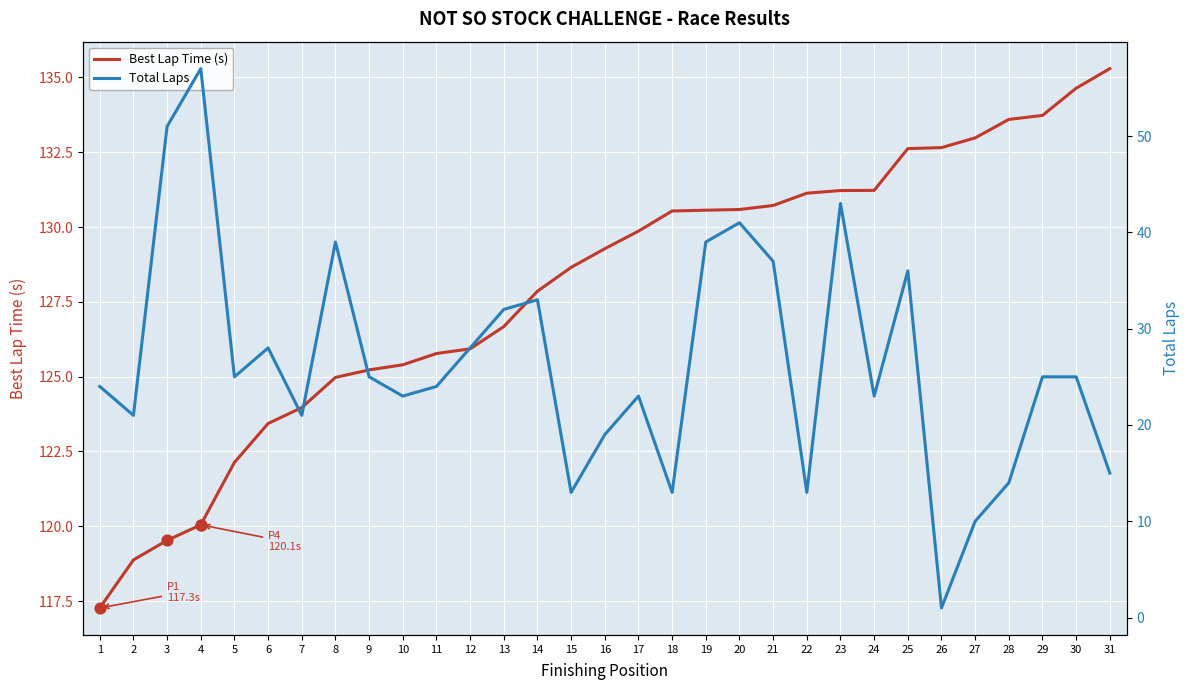

At how many categories does at least one series exceed 55?

31